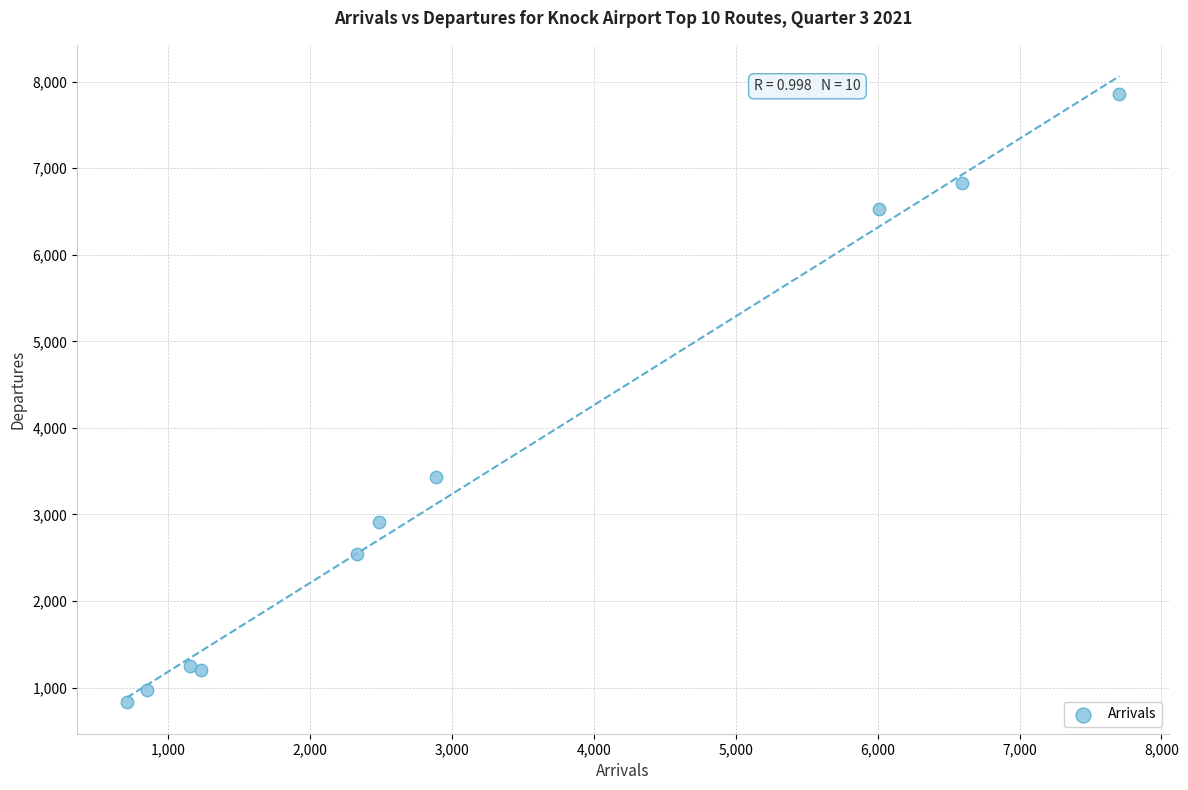

What is the range of X values (max minus min)?

6996